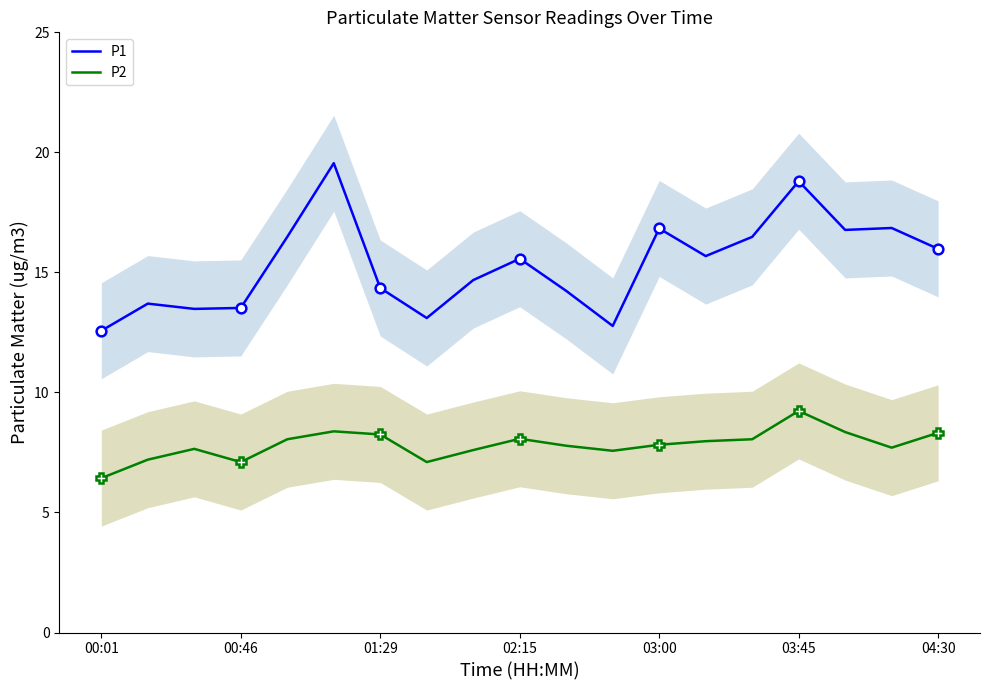

True or false: P2 and P1 intersect in this chart.

False